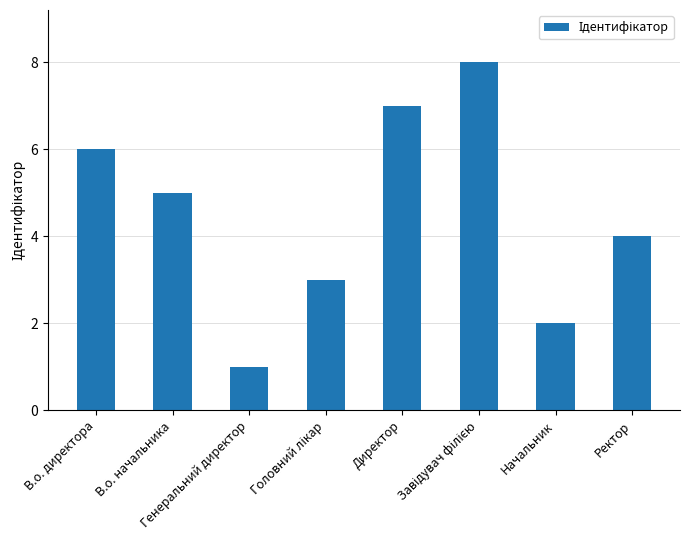

What is the label of the 2nd bar from the left?

В.о. начальника